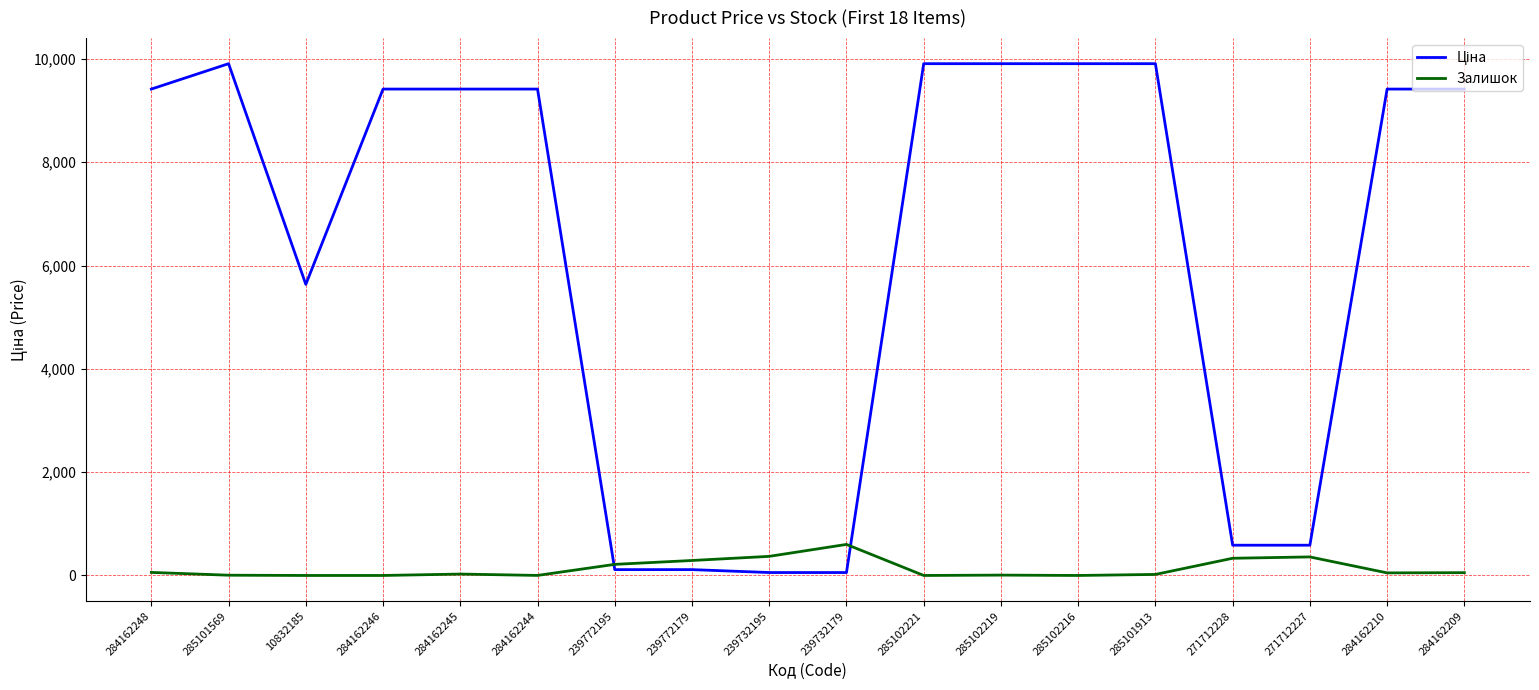

Which category has the highest value in the Залишок series?

239732179